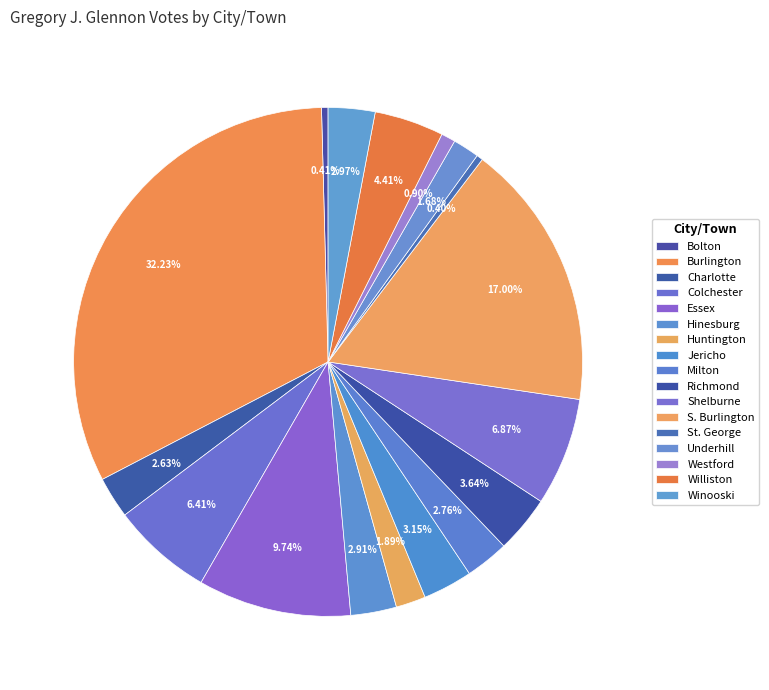

How many slices are in this pie chart?

17